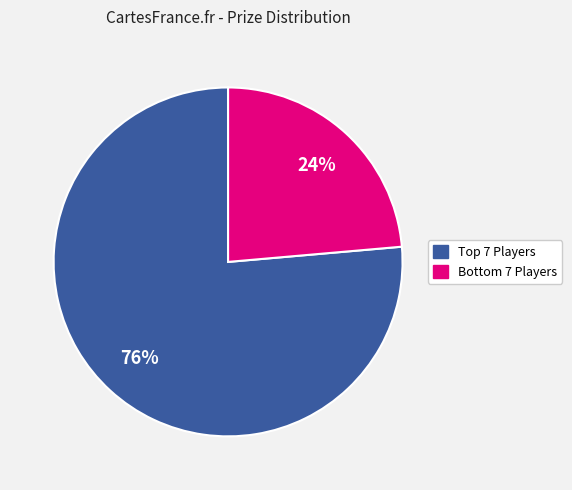

Which slice is the largest?

Top 7 Players